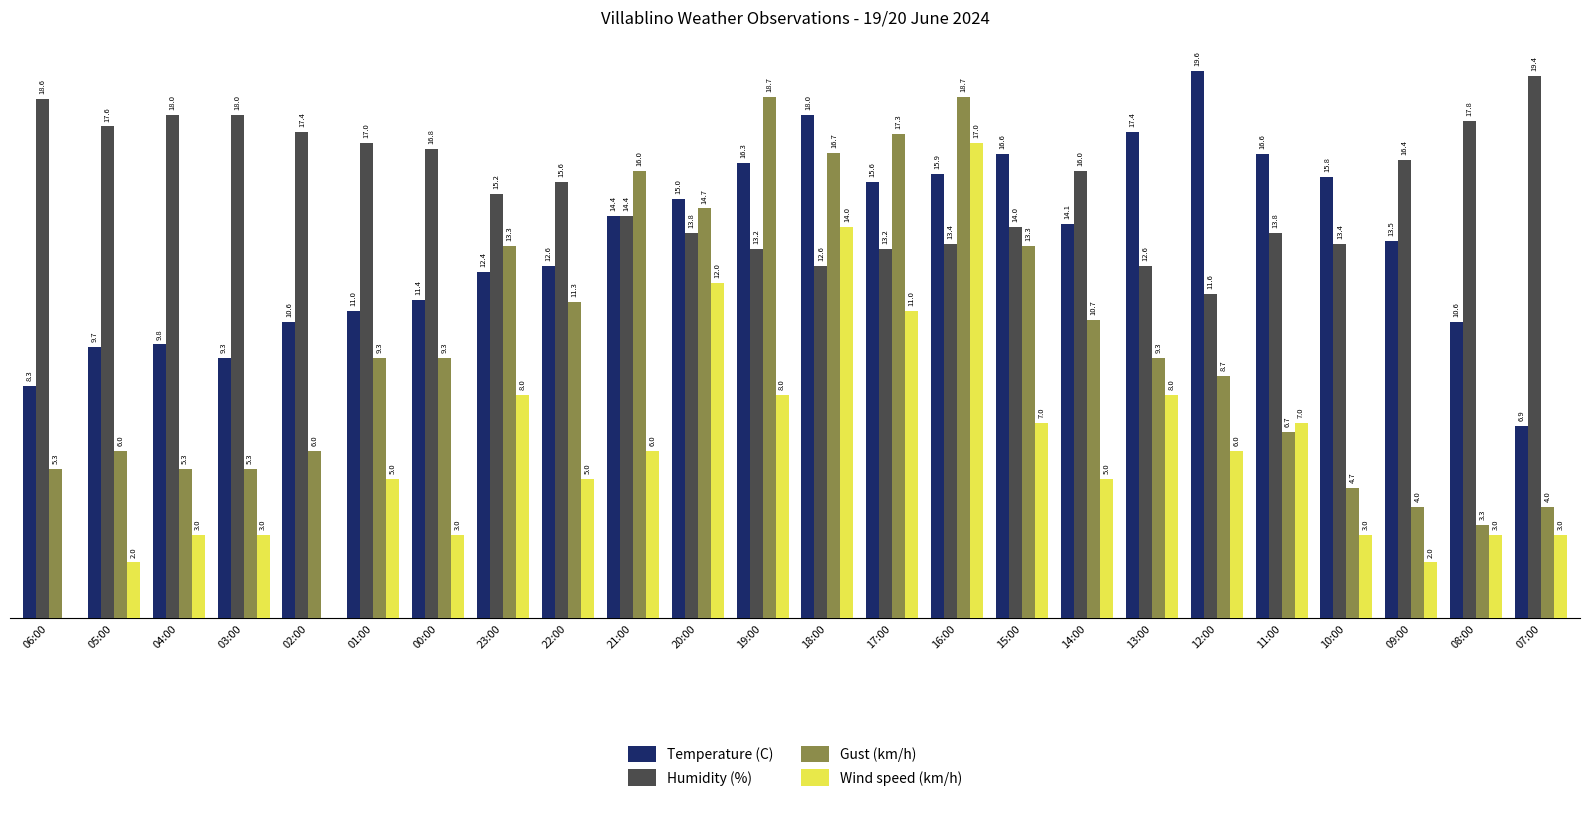

Which series has the largest total across all categories?

Humidity (%)